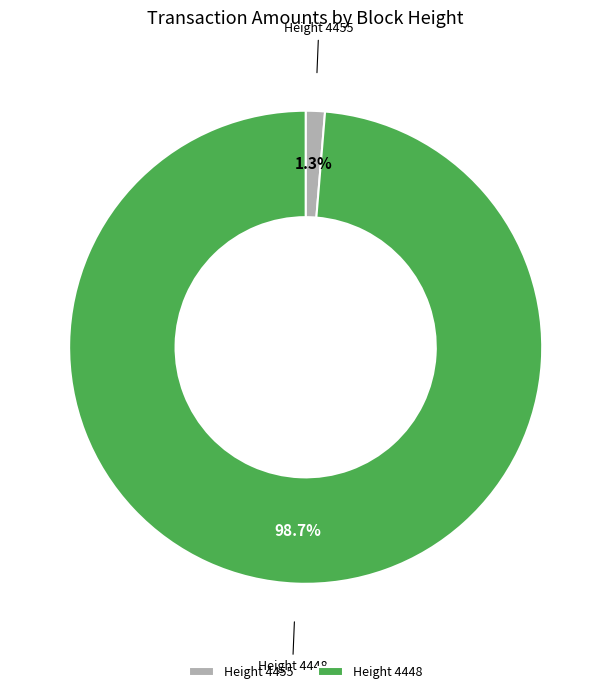

Combined, what portion of the pie is Height 4455 and Height 4448?

100.0%